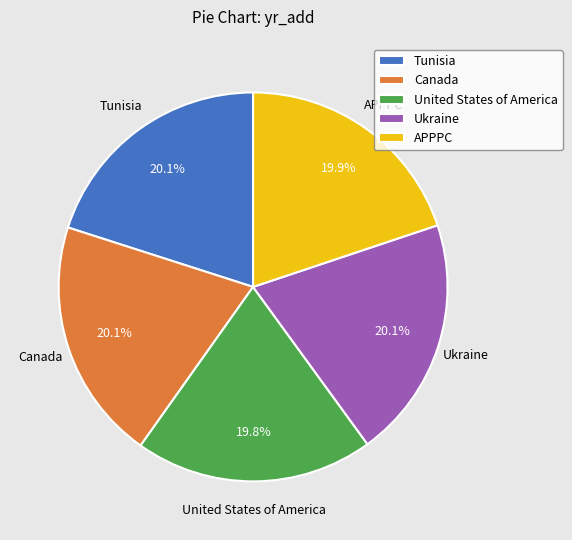

Is the sum of APPPC and Tunisia greater than half?

No